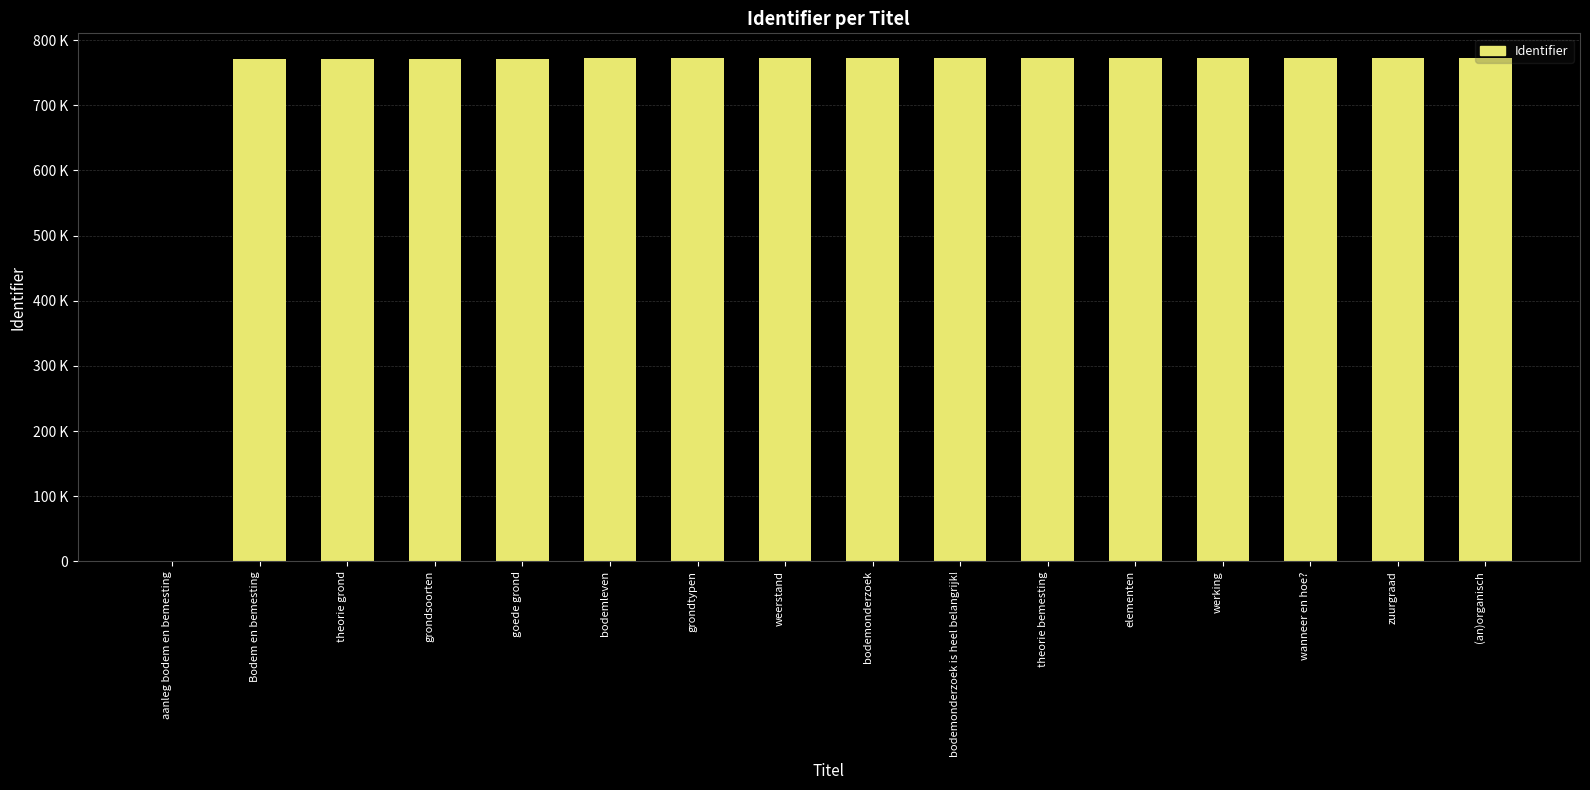

What is the ratio of the value at grondtypen to the value at theorie grond?

1.0